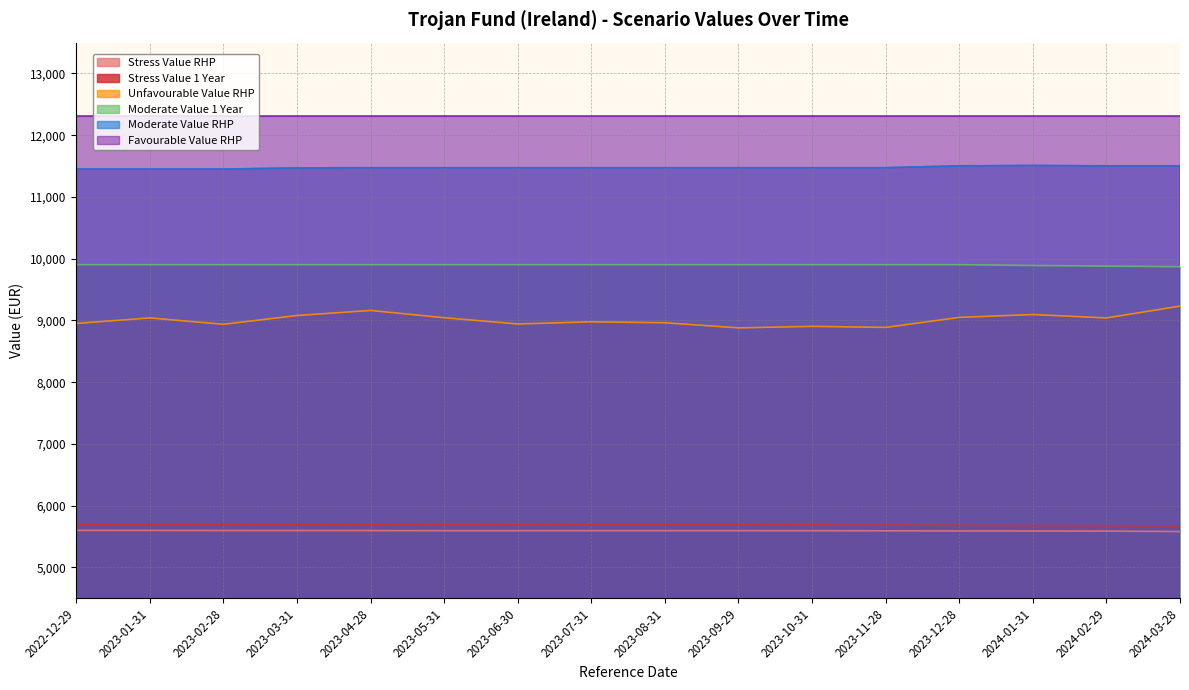

How many lines are shown in the chart?

6